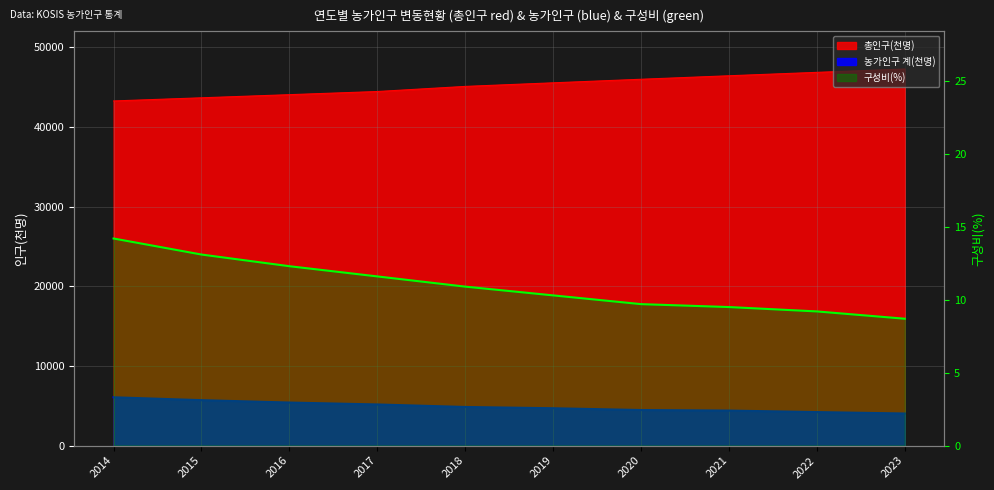

What is the difference between the 구성비(%) values at 2019 and 2016?

2.0